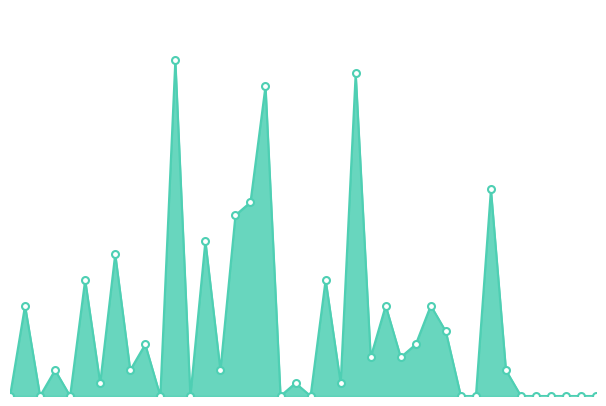

Rank the categories by value from highest to lowest.

11, 23, 17, 32, 16, 15, 13, 7, 5, 21, 1, 25, 28, 29, 9, 27, 24, 26, 3, 8, 14, 33, 6, 19, 22, 0, 2, 4, 10, 12, 18, 20, 30, 31, 34, 35, 36, 37, 38, 39